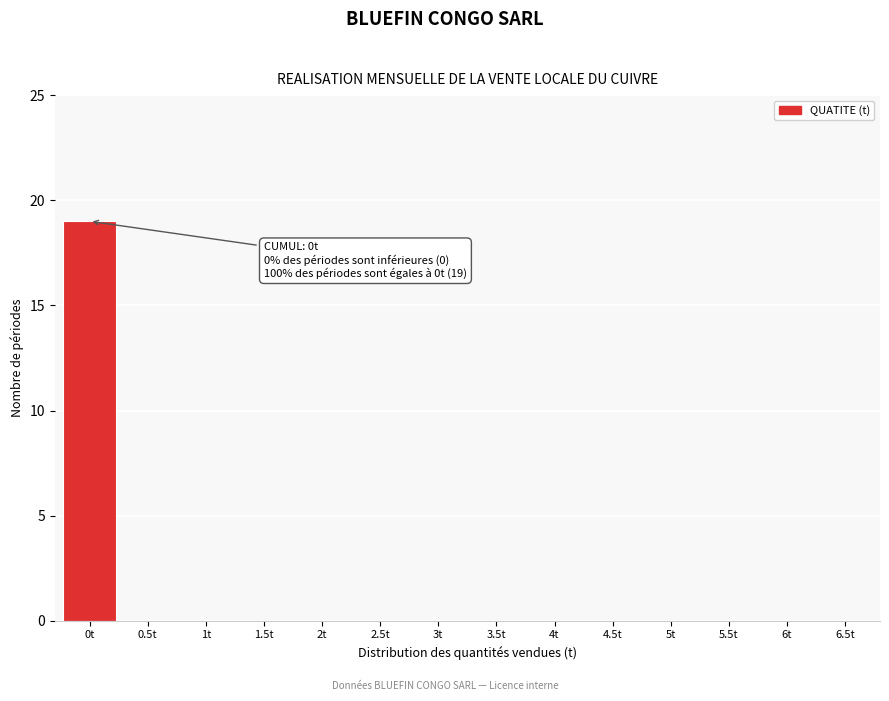

Reading left to right, transcribe all the data shown in this chart.

0t=19	0.5t=0	1t=0	1.5t=0	2t=0	2.5t=0	3t=0	3.5t=0	4t=0	4.5t=0	5t=0	5.5t=0	6t=0	6.5t=0